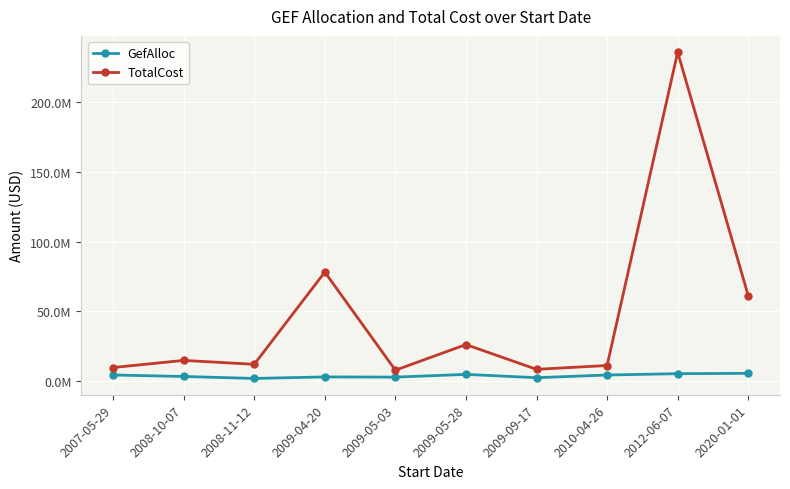

What are all the series names shown in the legend?

GefAlloc, TotalCost